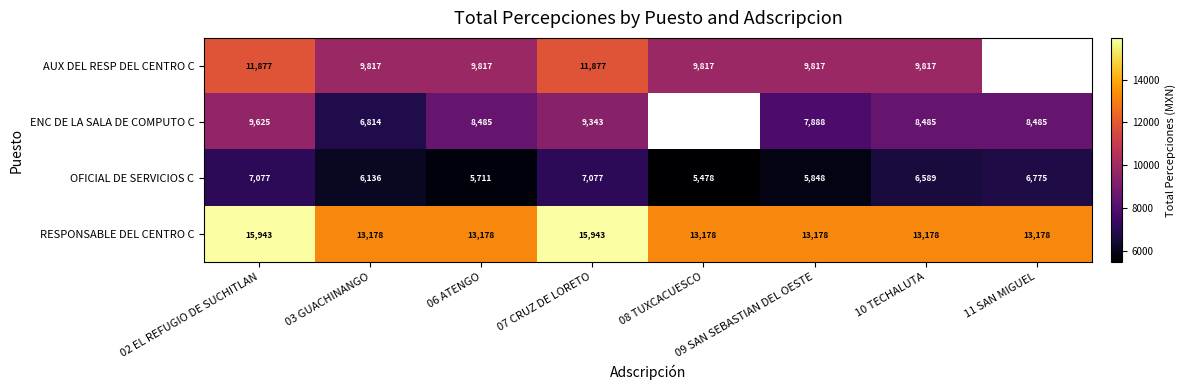

True or false: ENC DE LA SALA DE COMPUTO C has a value of 7888.0 at 09 SAN SEBASTIAN DEL OESTE.

True